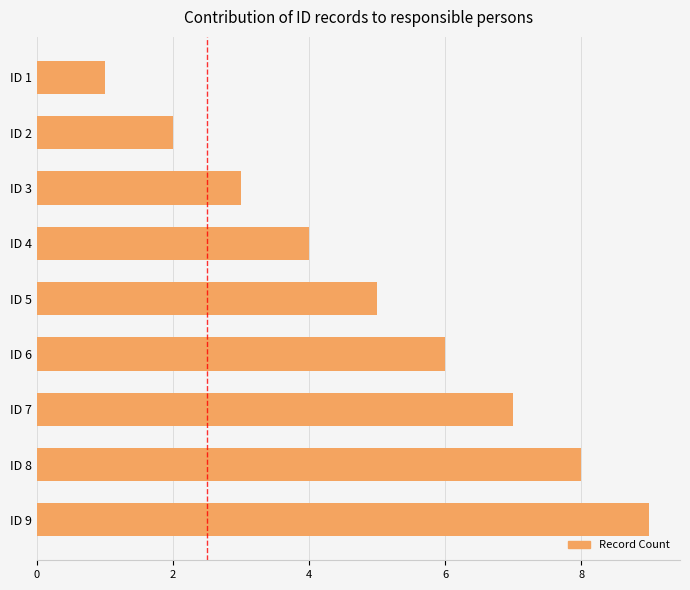

How many distinct data groups are displayed?

1